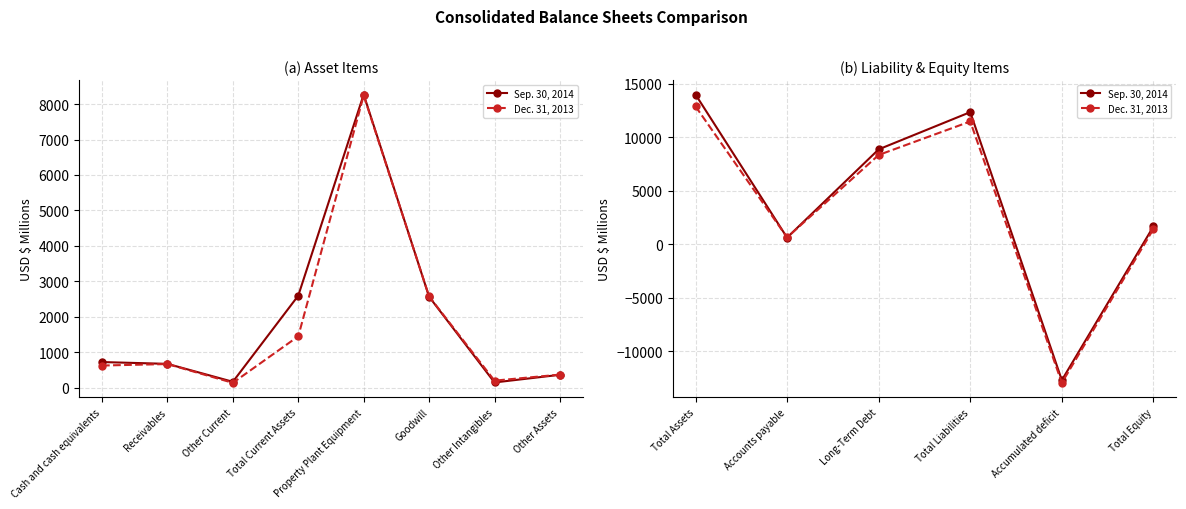

Is the value of Dec. 31, 2013 at Long-Term Debt greater than the value of Sep. 30, 2014 at Total Liabilities?

No